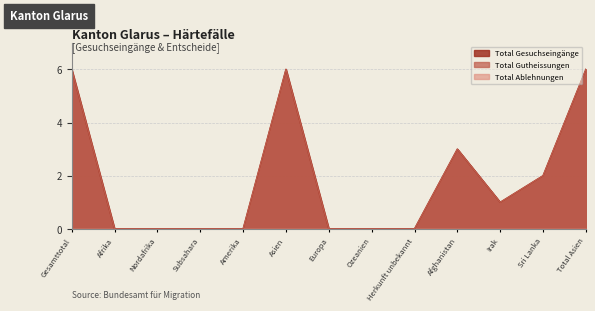

At Herkunft unbekannt, list the series in order from smallest to largest.

Total Gesuchseingaenge, Total Gutheissungen